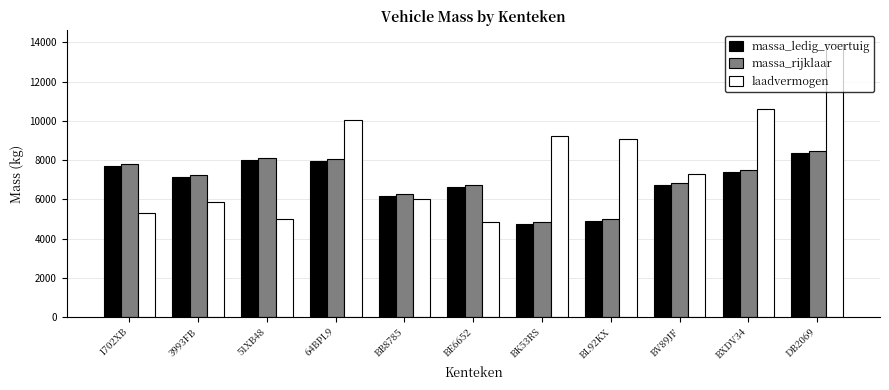

Count the number of data series in this chart.

3